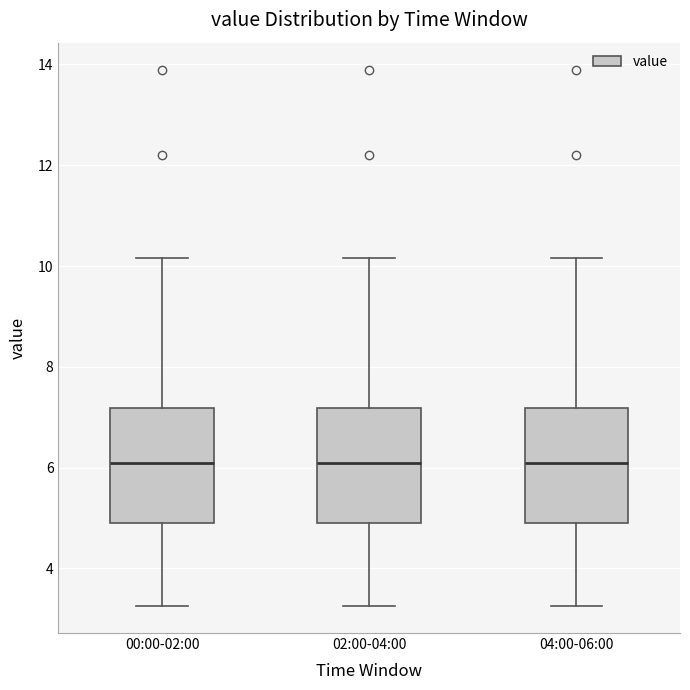

Reading left to right, transcribe this box plot: for each box, give where its median line is, the range the box spans, and where its two whiskers end, as read against the y-axis. The values are not printed on the chart, so give them approximately, as read against the axis.

00:00-02:00: median 6.2, box 4.8 to 7.2, whiskers 3.2 to 10.2
02:00-04:00: median 6.2, box 4.8 to 7.2, whiskers 3.2 to 10.2
04:00-06:00: median 6.2, box 4.8 to 7.2, whiskers 3.2 to 10.2